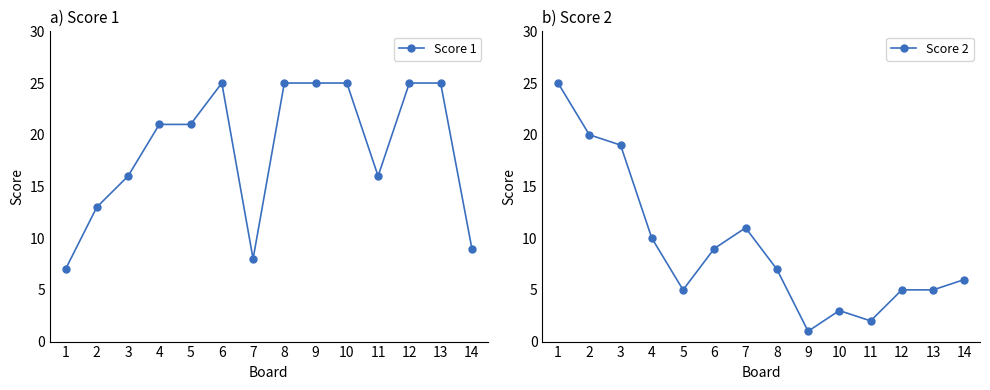

Rank the series by their maximum value, from lowest to highest.

Score 1, Score 2